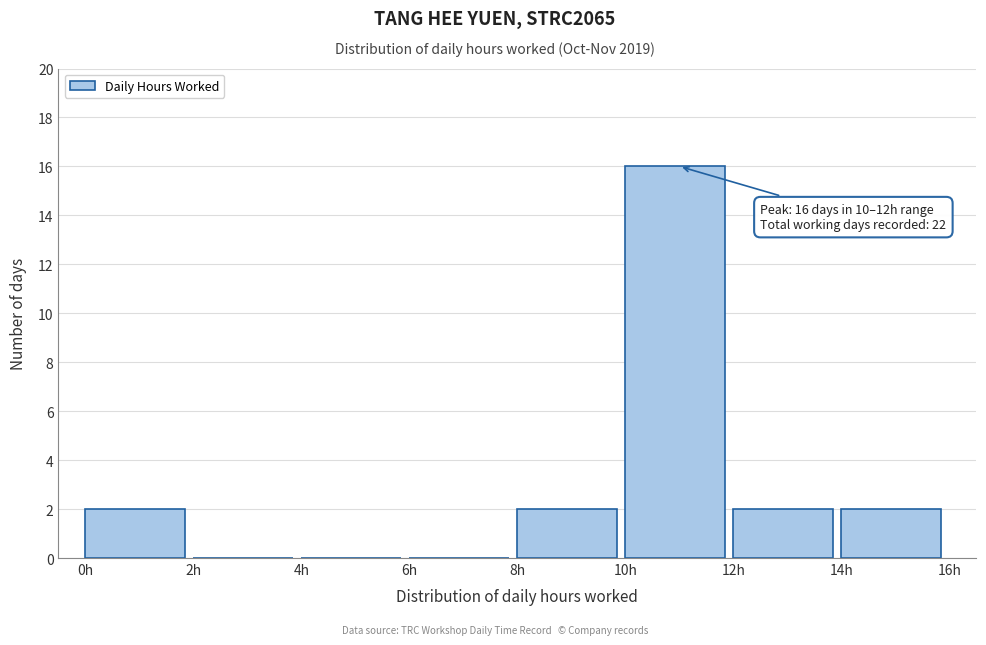

Which range on the x-axis has the tallest bar?

10 to 12